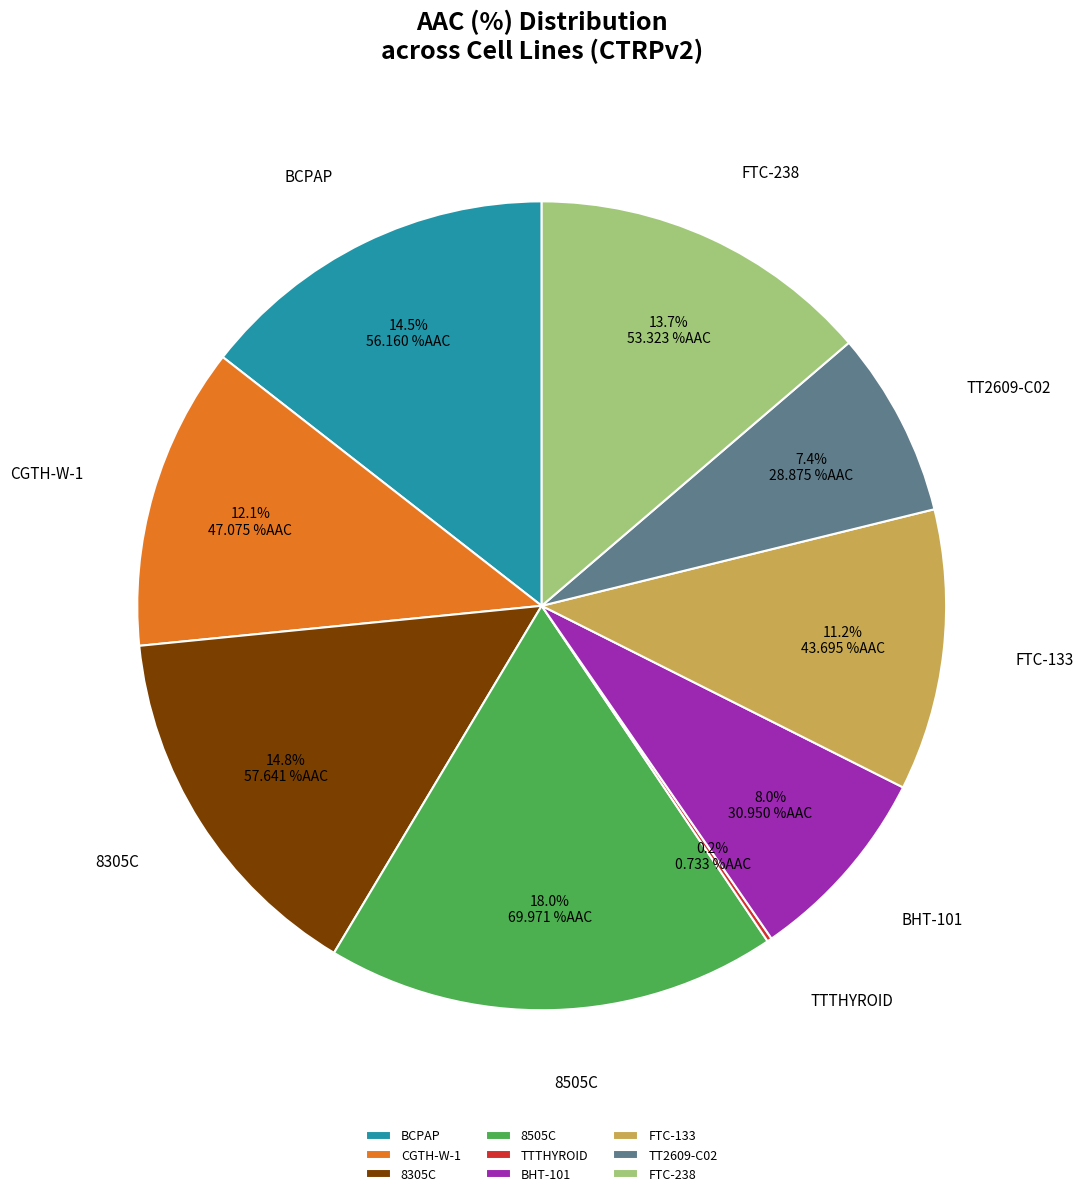

Does any single category account for the majority?

No